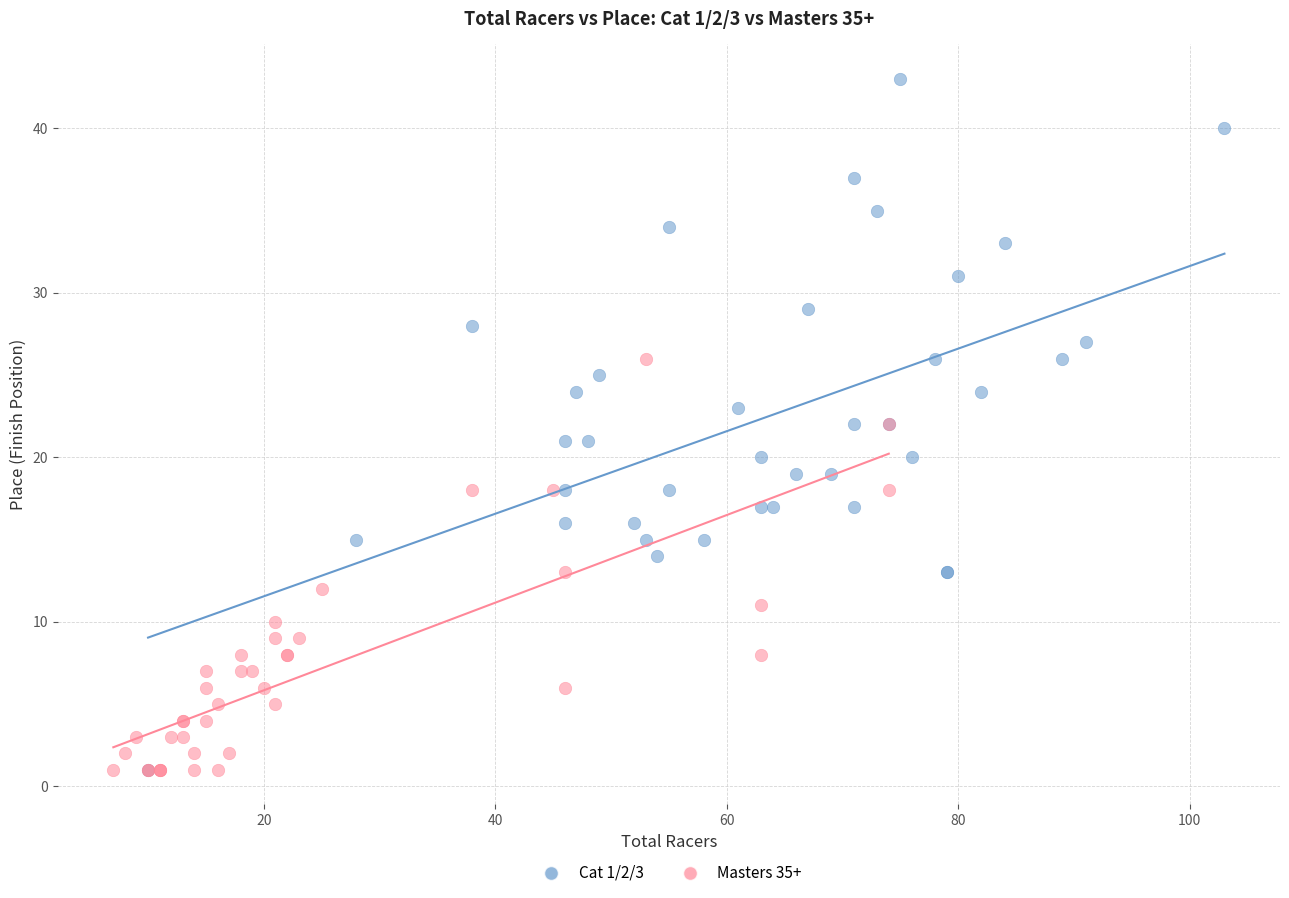

Which series contains the highest Y value?

Cat 1/2/3